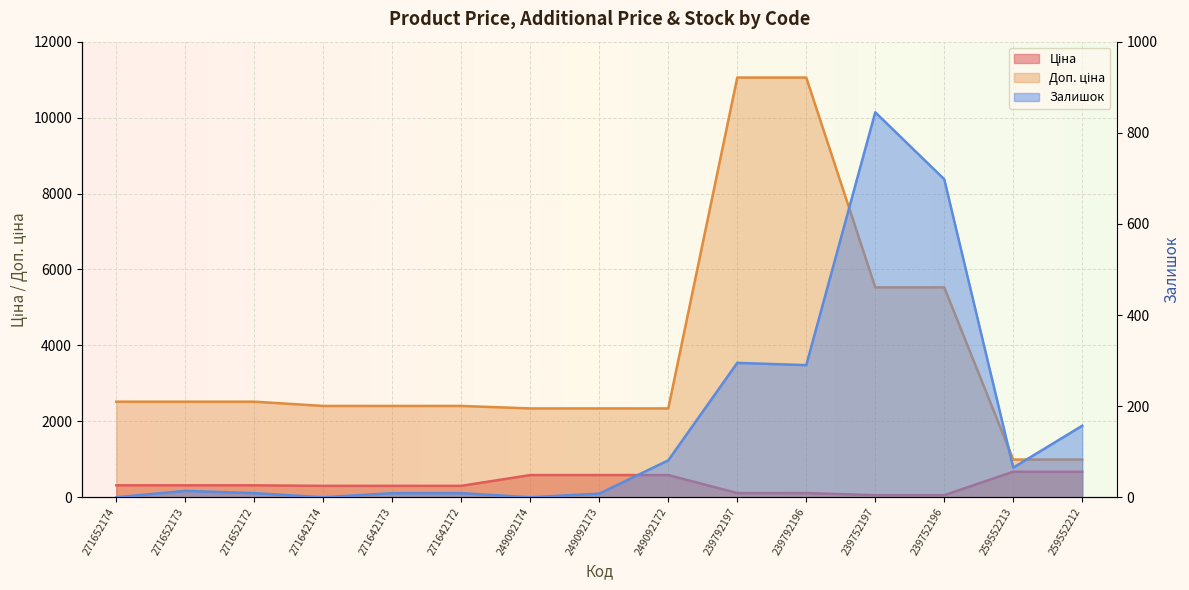

Which category has the lowest value in the Залишок series?

271652174